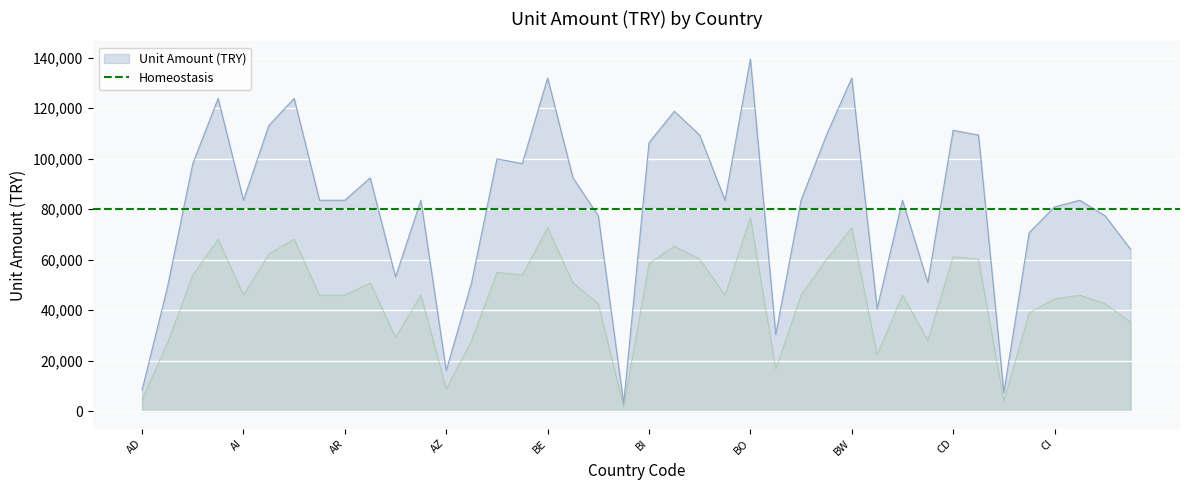

Is it true that the value at CA is 33425.5?

False